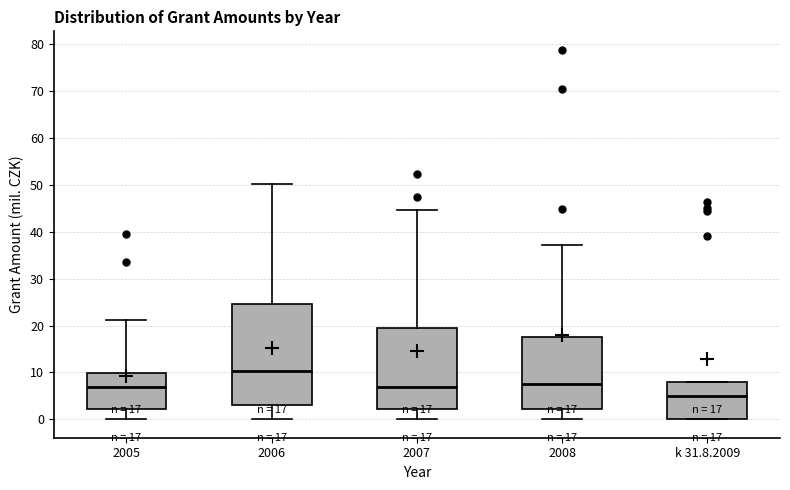

Which box has the lowest median line?

k 31.8.2009